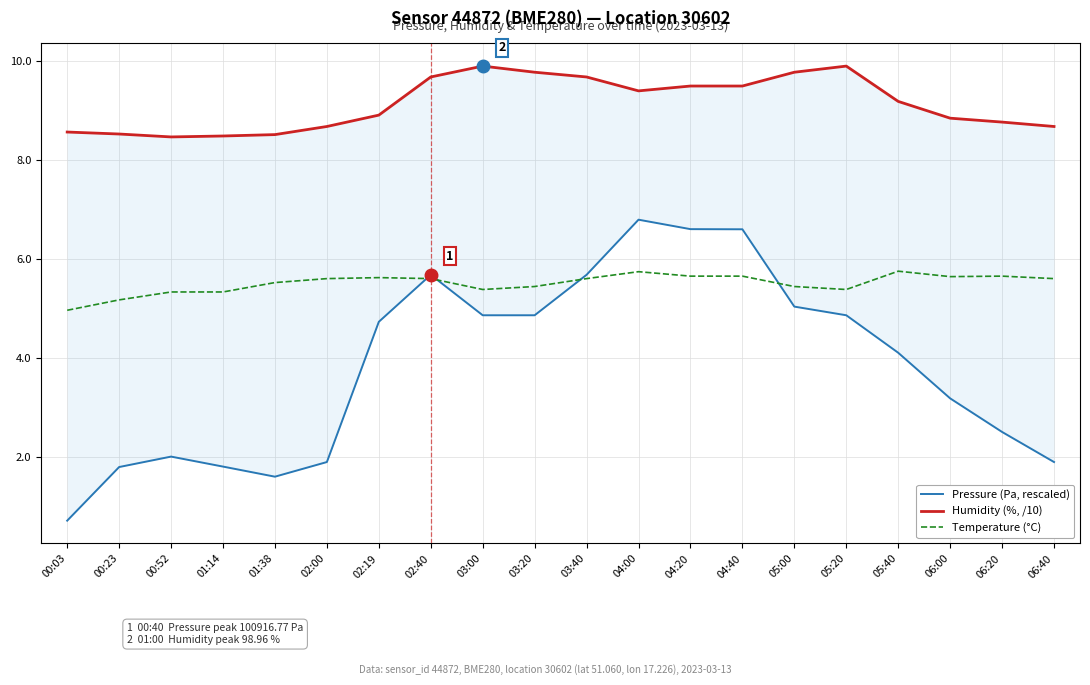

True or false: Temperature (°C) and Humidity (%, /10) cross at least once.

False